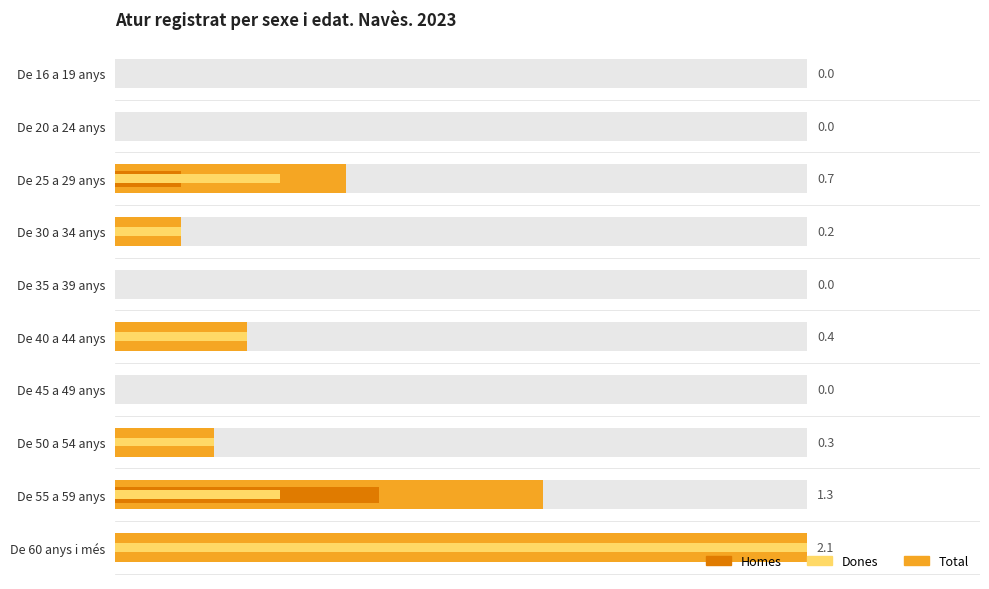

How many bars are there in total?

30